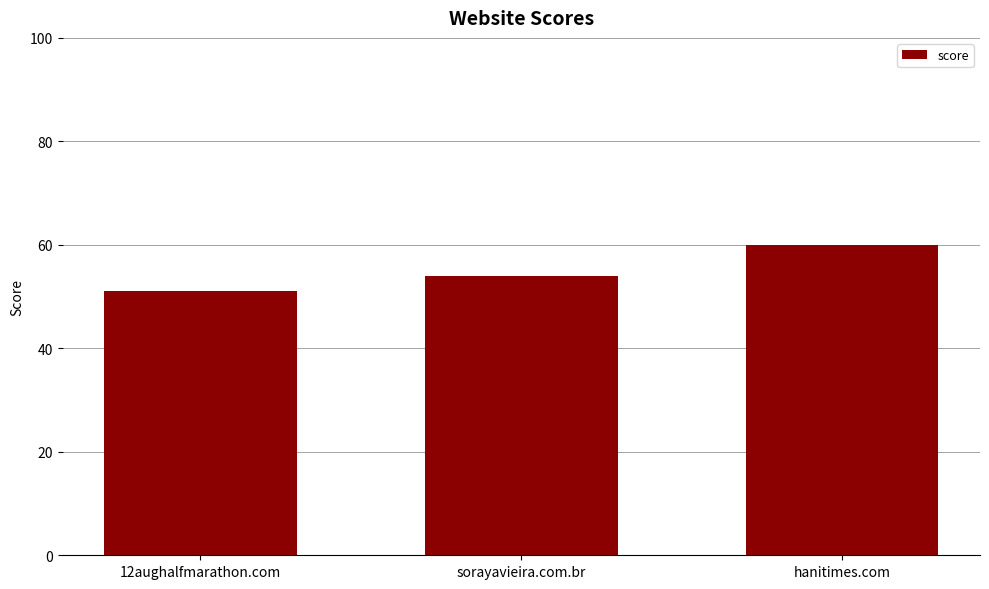

What position from the right is hanitimes.com?

1